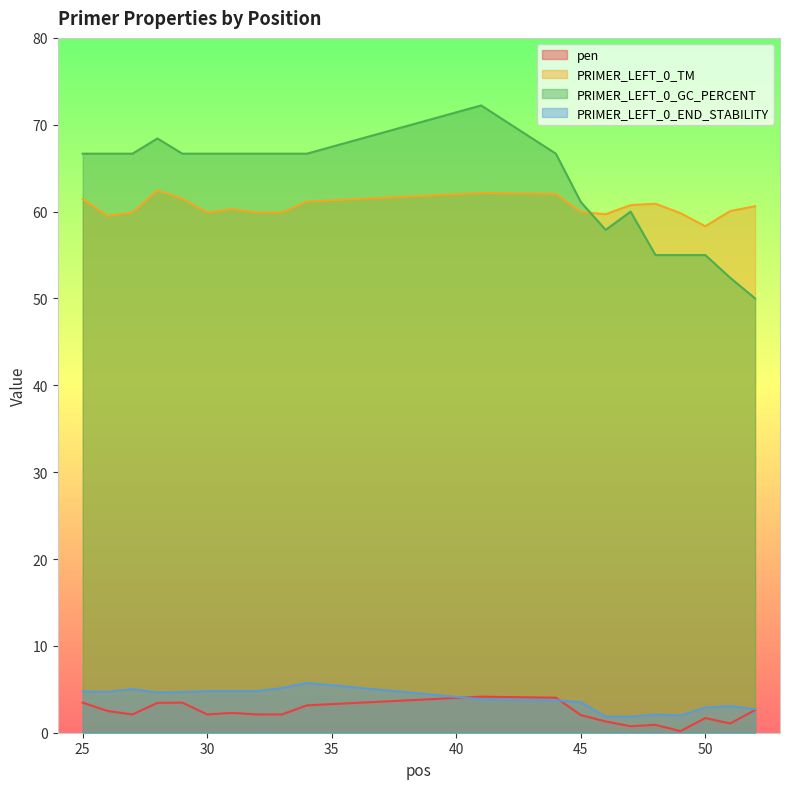

True or false: PRIMER_LEFT_0_END_STABILITY and PRIMER_LEFT_0_GC_PERCENT cross at least once.

False